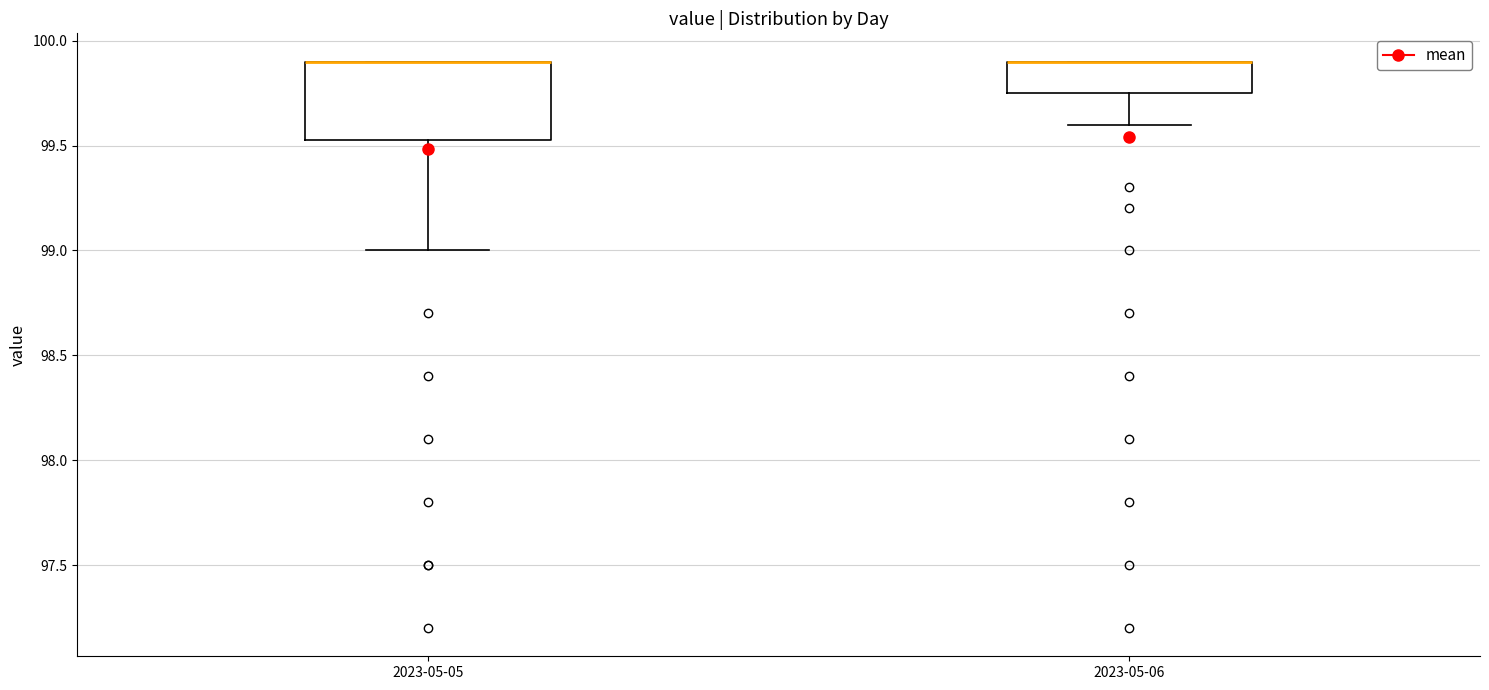

Where does the lower whisker of the box for 2023-05-06 end on the y-axis? The values are not printed on the chart, so give them approximately, as read against the axis.

99.60